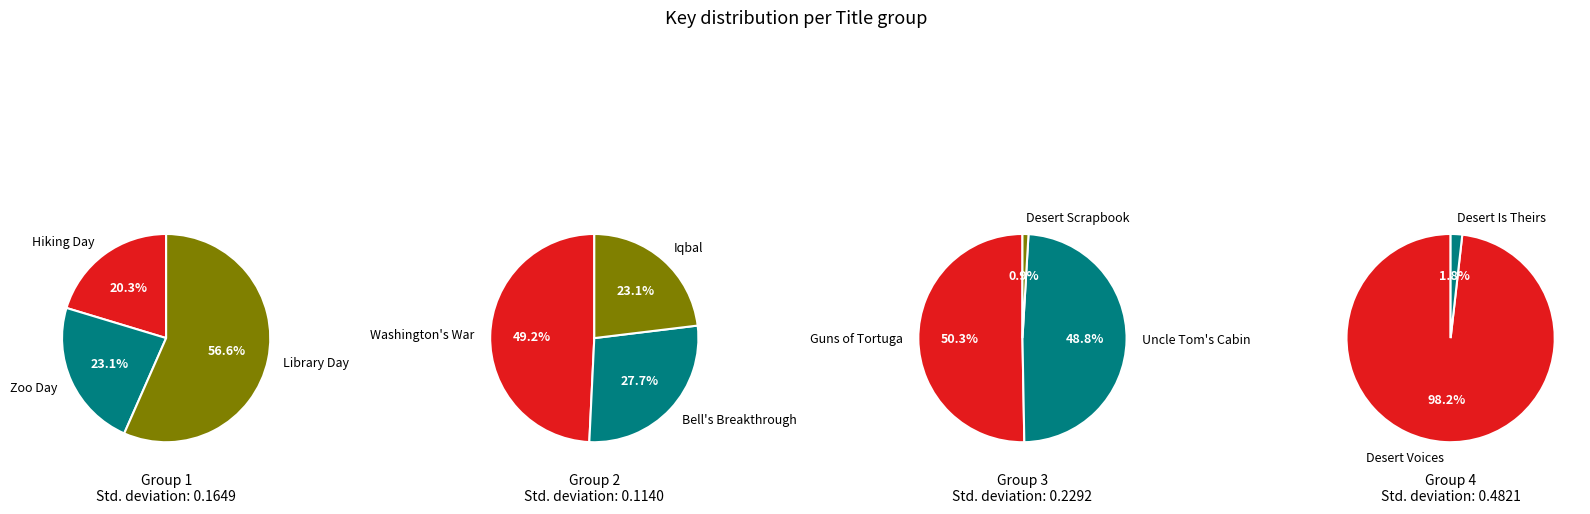

The Guns of Tortuga slice represents 1% of the pie. True or false?

False